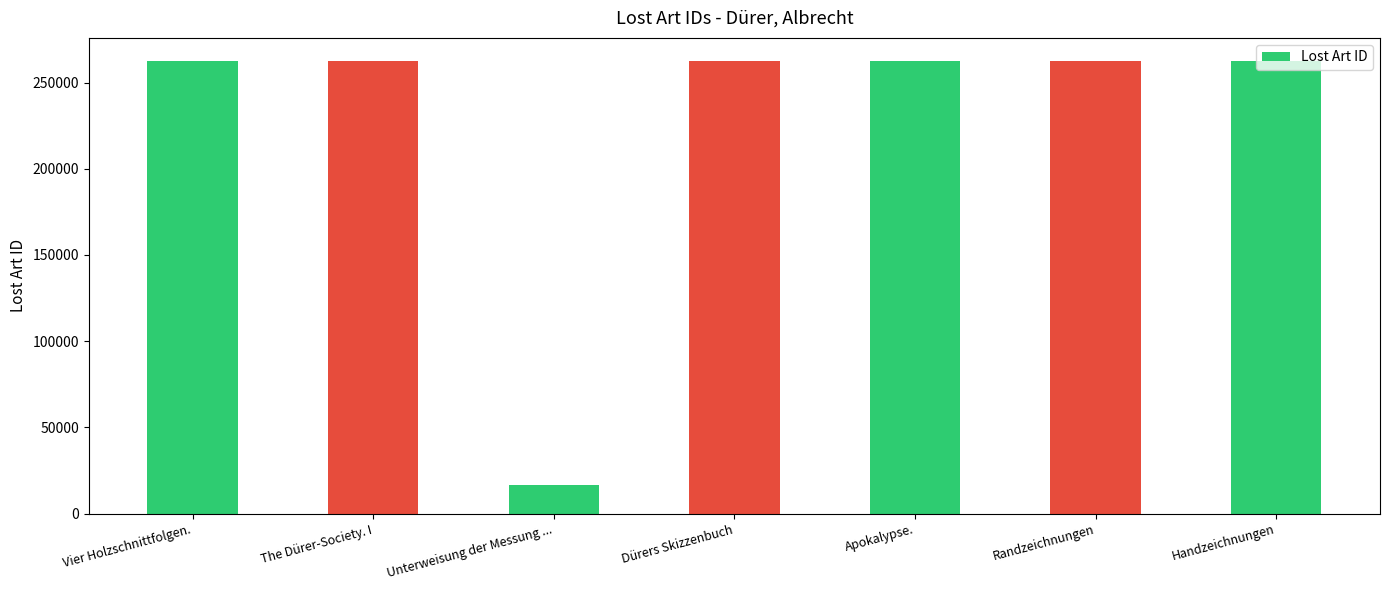

At which category does the chart reach its minimum across all series?

Unterweisung der Messung ...